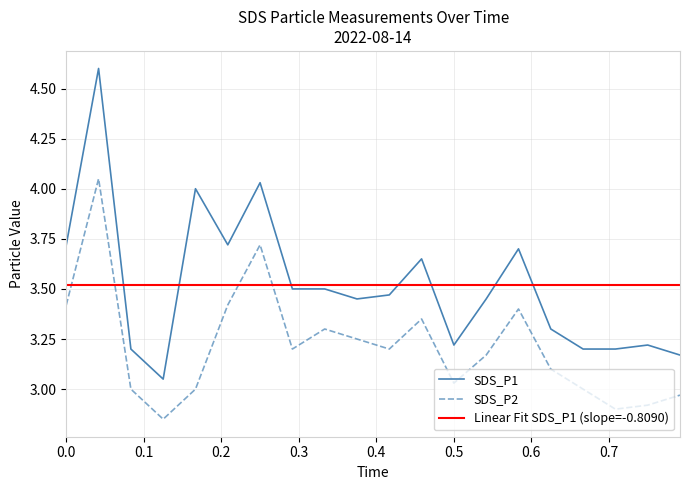

What is the sum of the SDS_P1 values at 00:03 and 00:21?

8.1